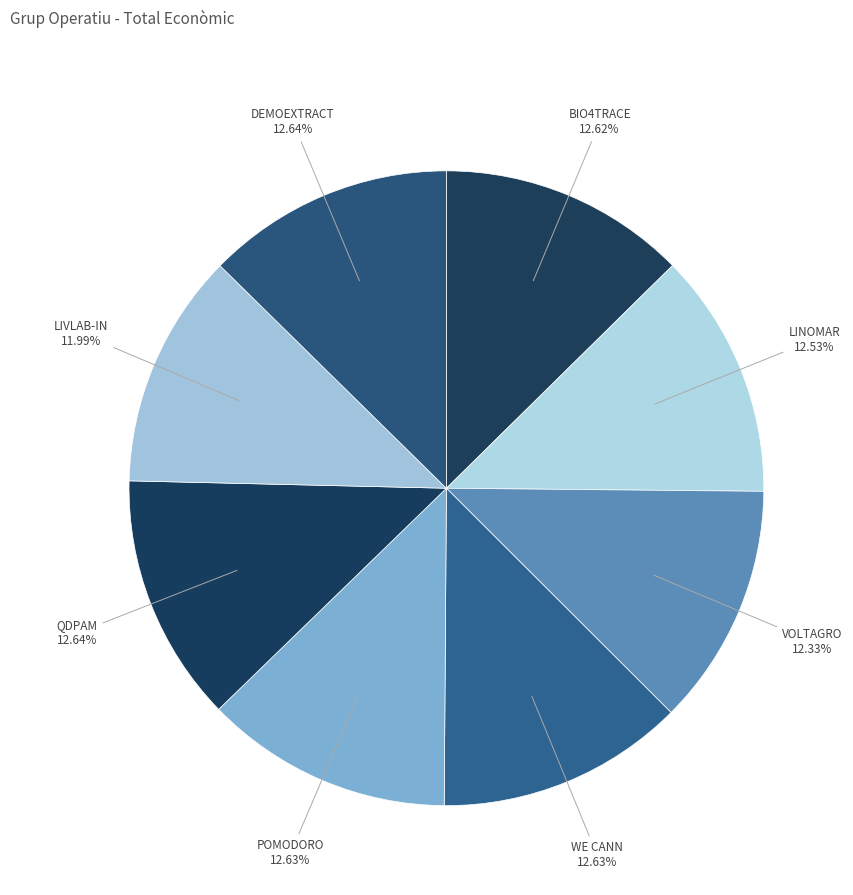

Is there a majority slice in this chart?

No